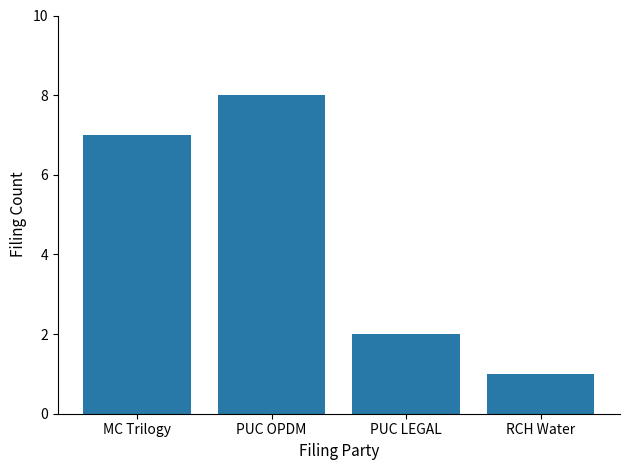

Between MC Trilogy and PUC OPDM, which is larger?

PUC OPDM